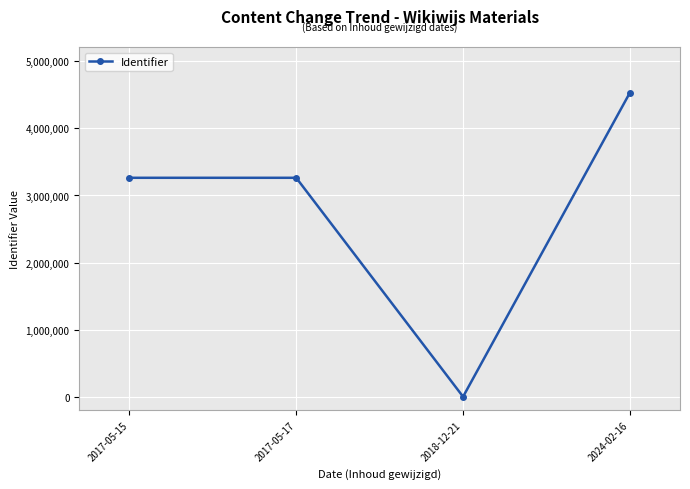

The value at 2024-02-16 is 4533665. True or false?

True